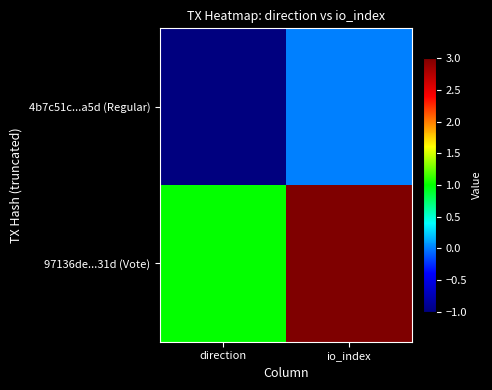

Rank the series by their average value, from lowest to highest.

4b7c51c...a5d (Regular), 97136de...31d (Vote)